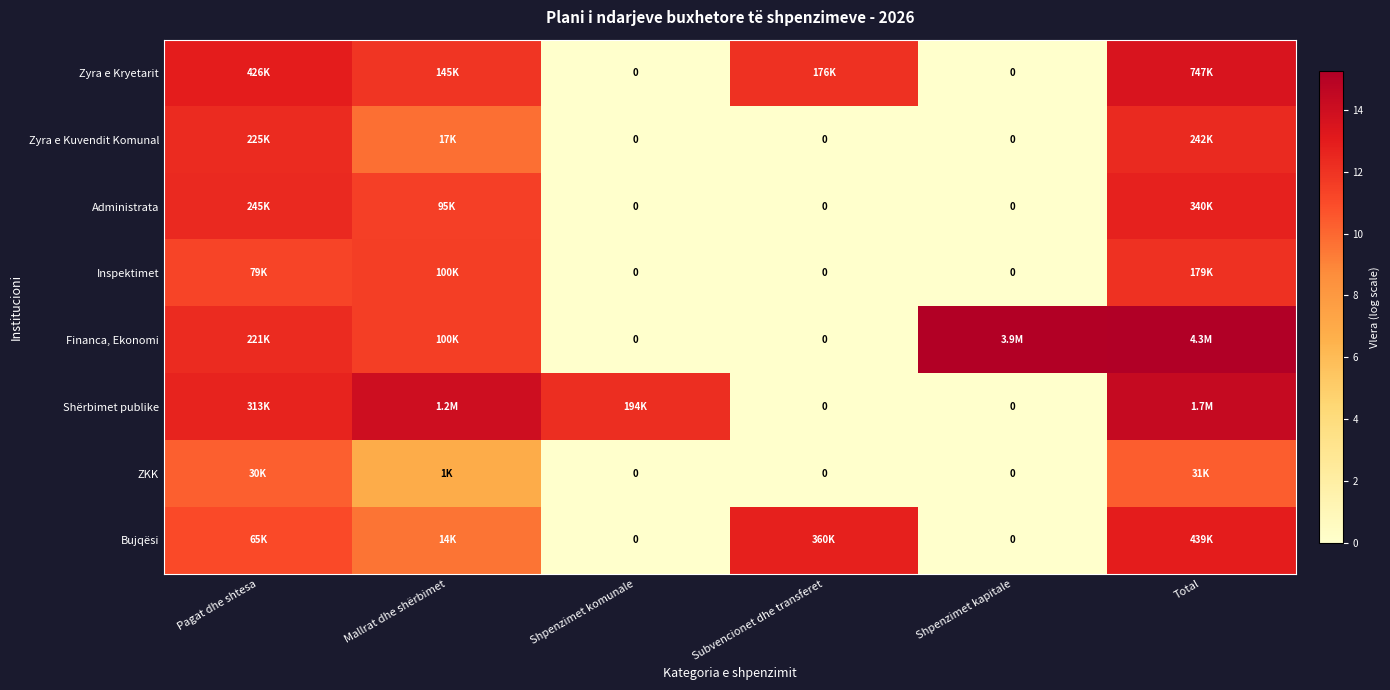

Where does the Zyra e Kryetarit series first go above 12?

Pagat dhe shtesa